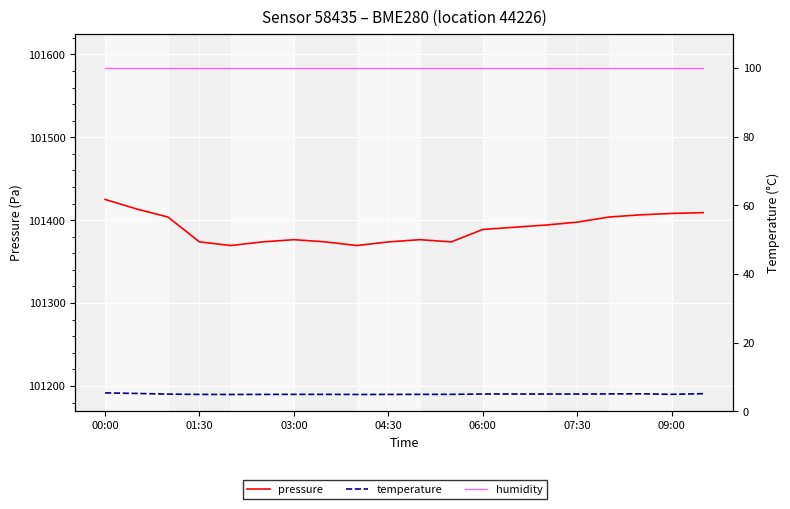

The value of pressure at 14 is 160989.9. True or false?

False